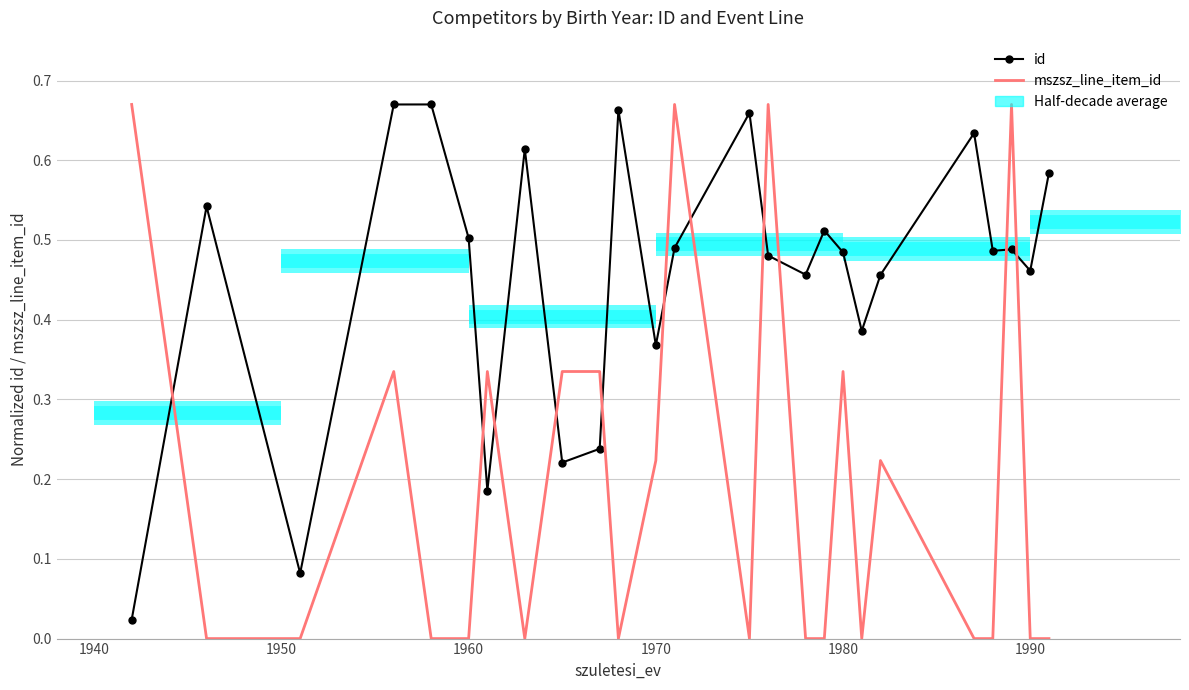

Is this an area chart (filled region under the line)?

No